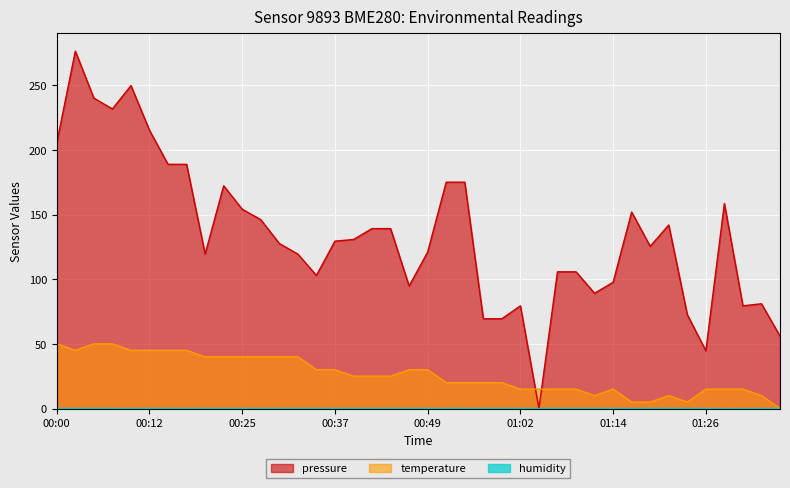

How many data points in temperature are less than 25?

19